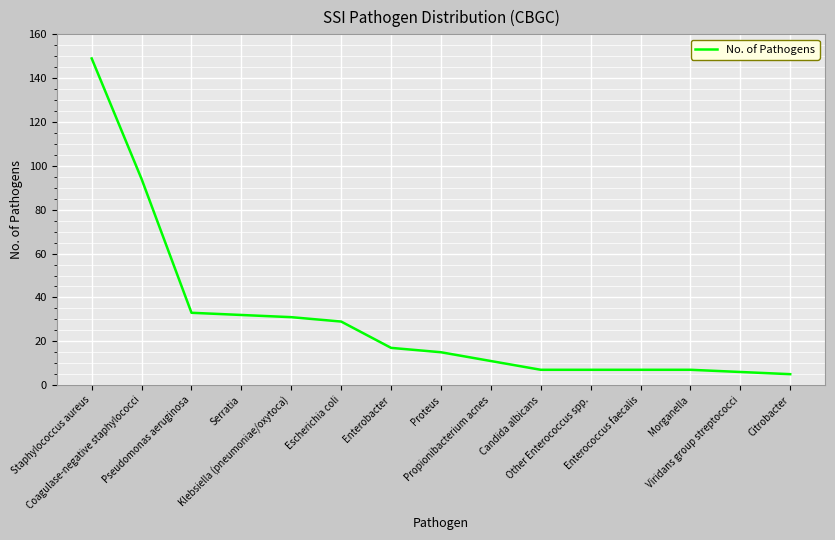

What is the sum of the values at Enterococcus faecalis and Serratia?

39